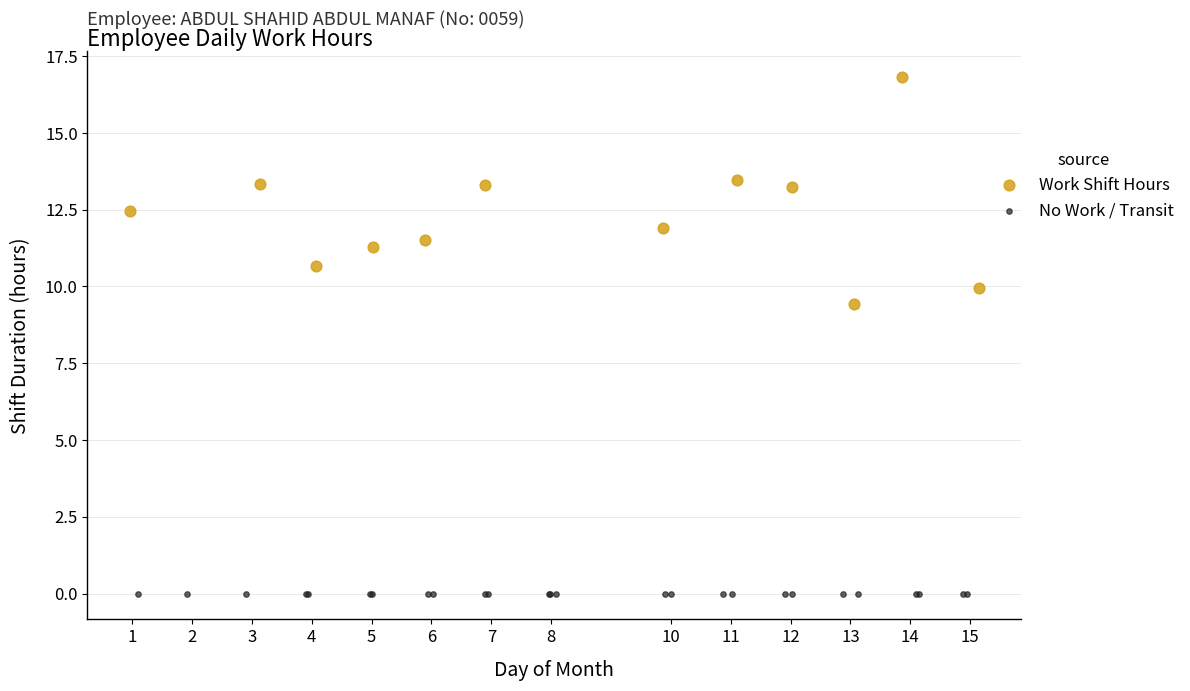

Which series contains the lowest Y value?

No Work / Transit